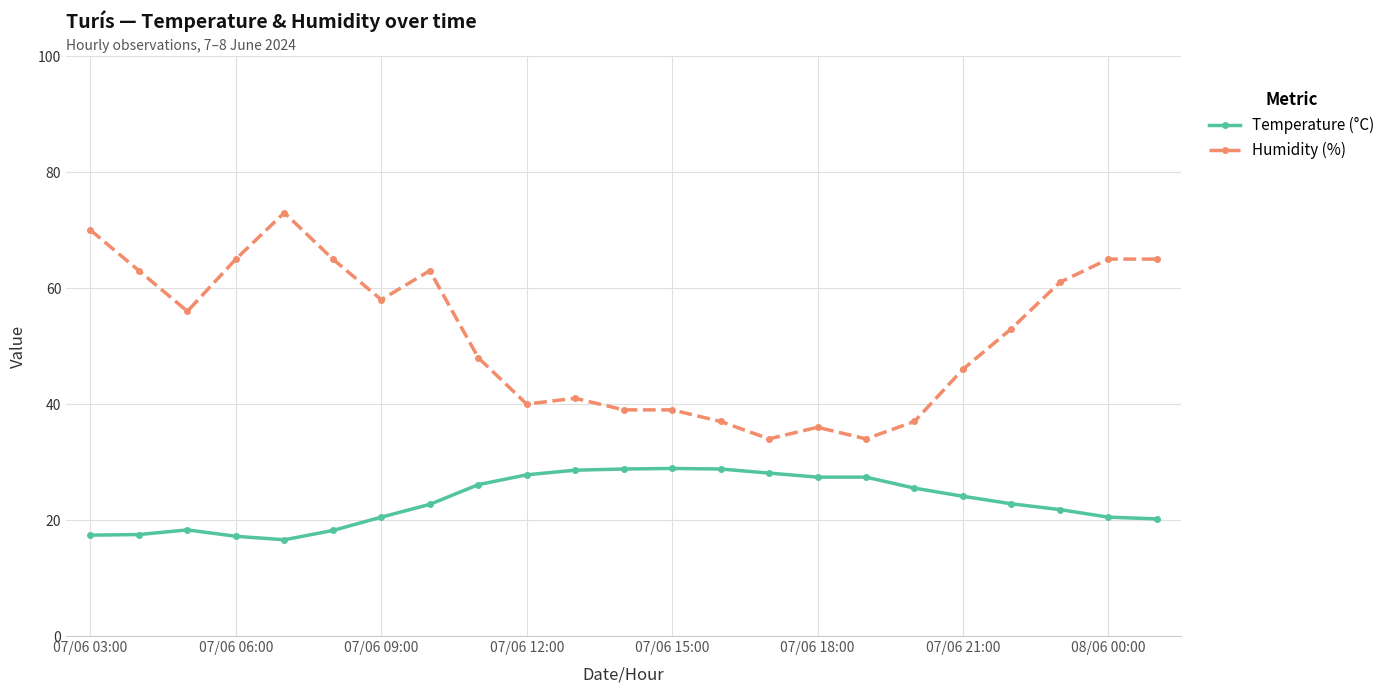

What are all the series names shown in the legend?

Temperature (°C), Humidity (%)